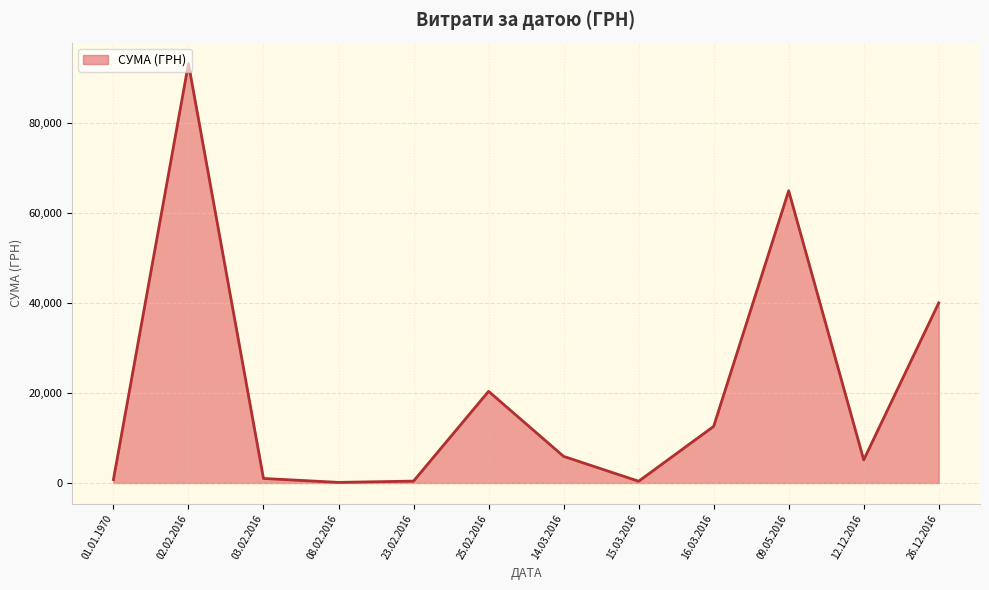

Approximately how many times larger is the value at 02.02.2016 compared to 25.02.2016?

4.6